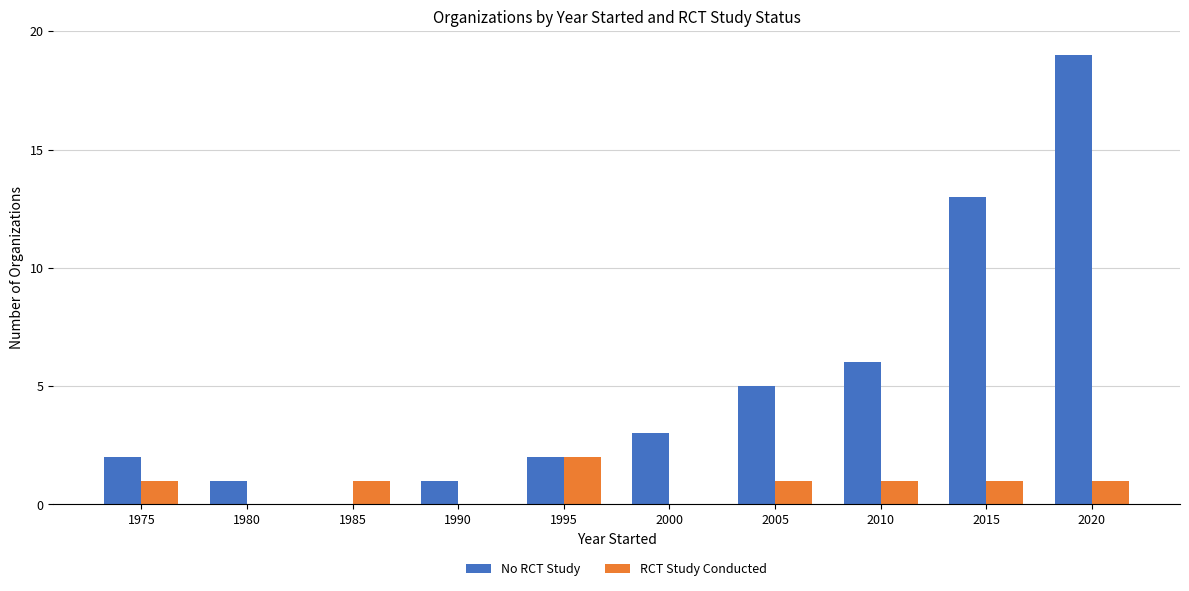

Count the number of categories in the chart.

10